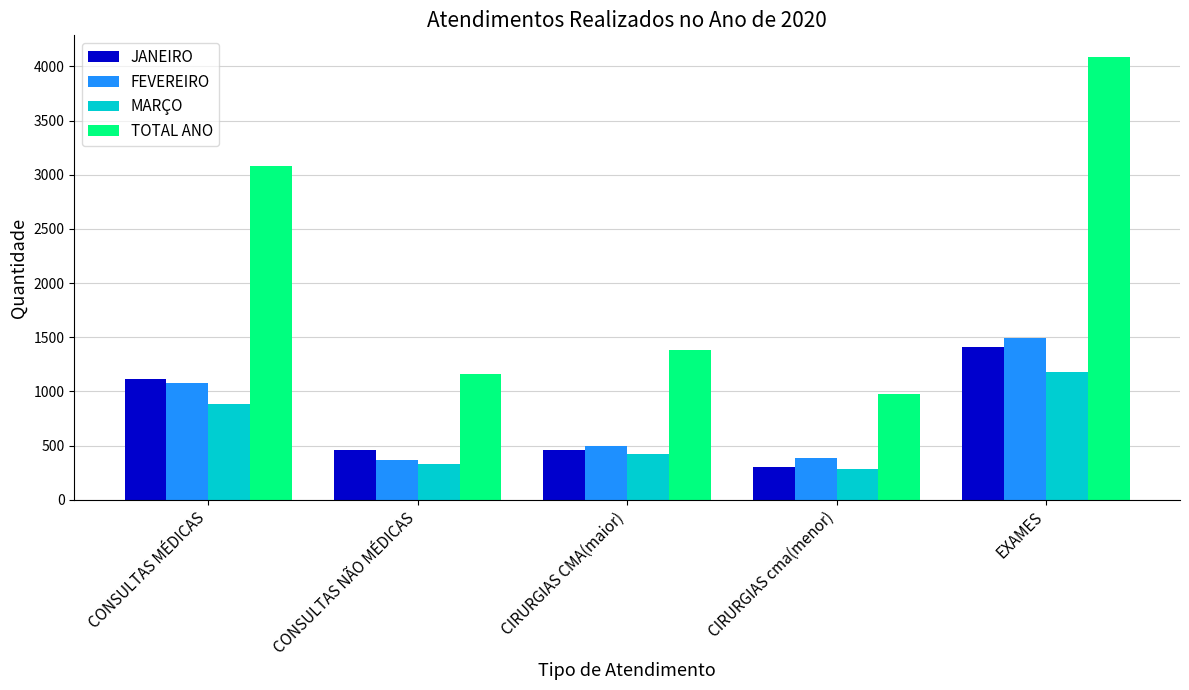

At which category is the sum across all series the highest?

EXAMES